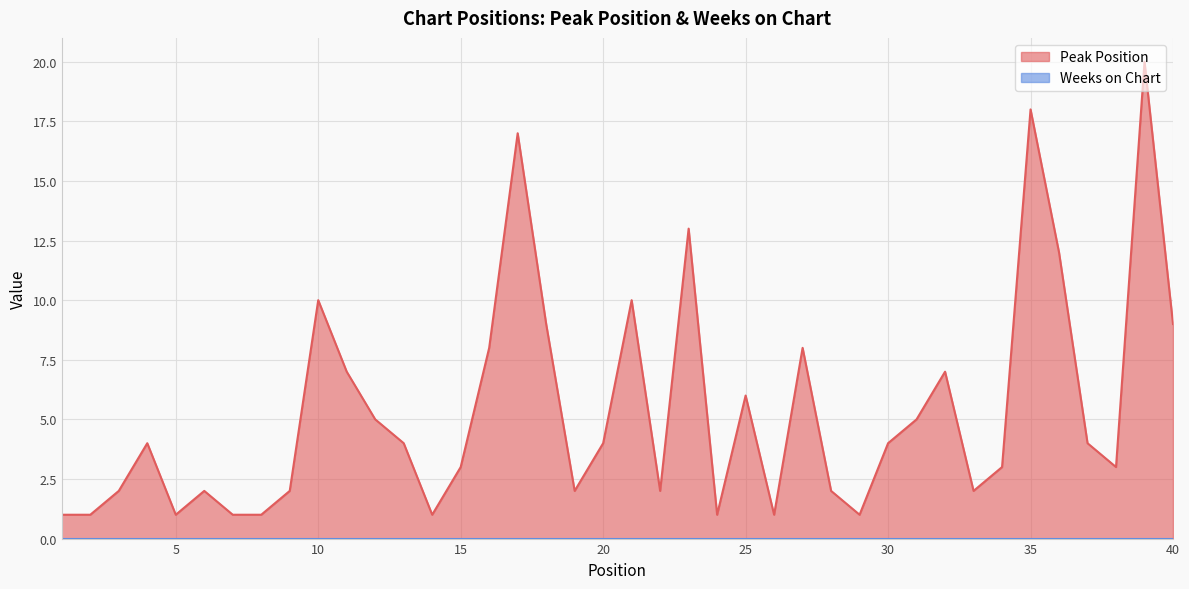

What is the ratio of the value at 29 to the value at 38?

0.3